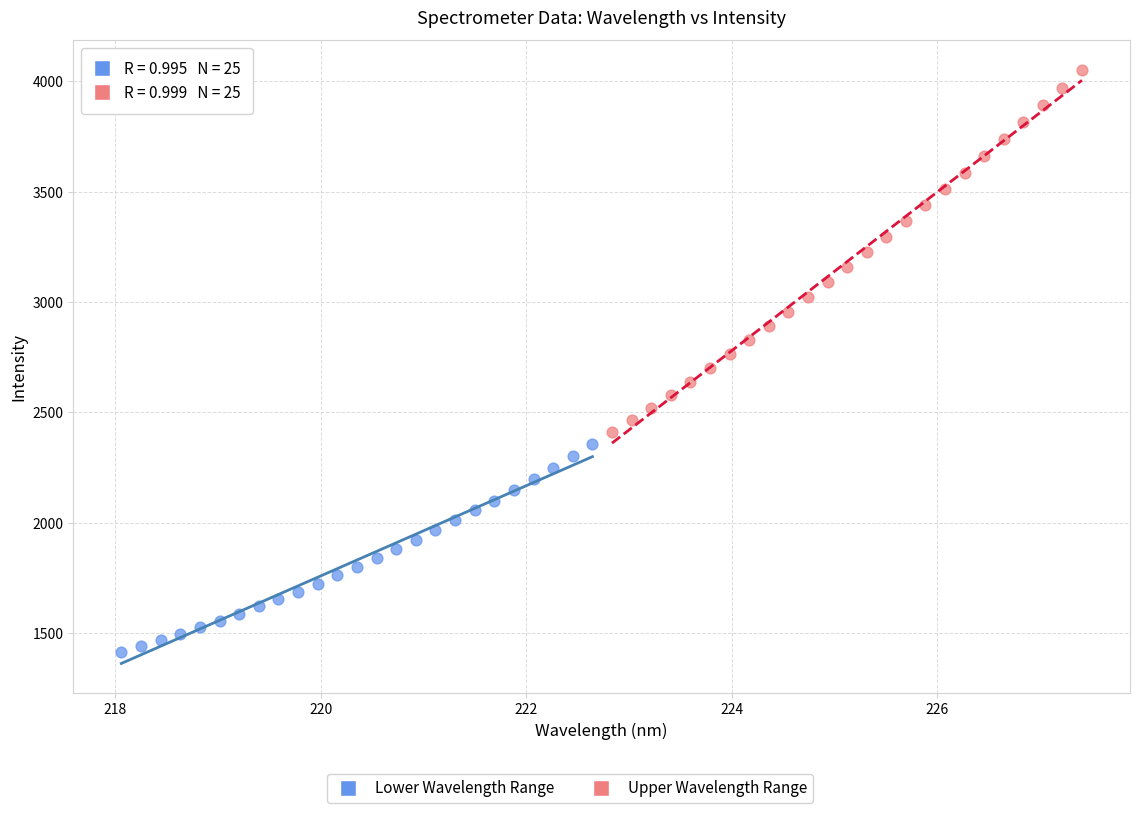

Which series has the largest Y range (max minus min)?

Upper Wavelength Range